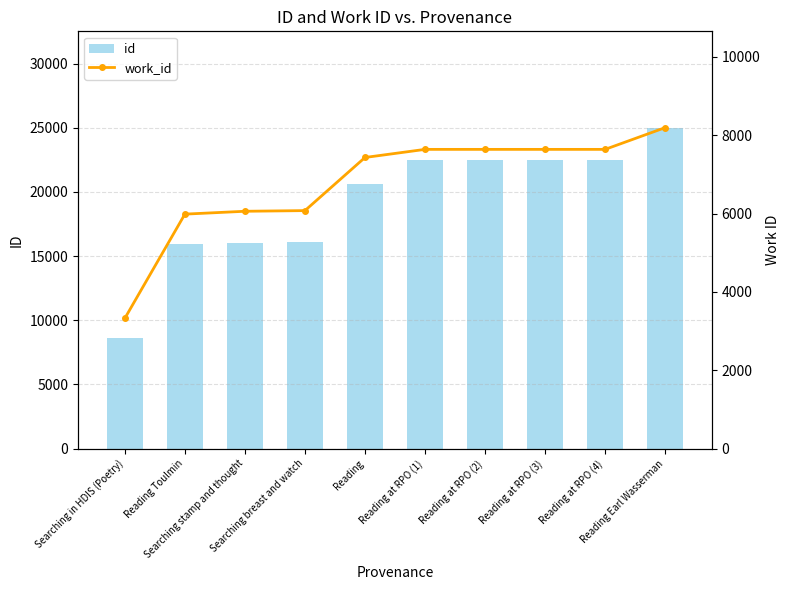

Reading right to left, what are all the values shown in this chart?

id: 25007	22514	22513	22512	22511	20623	16085	16054	15919	8596
work_id: 8194	7639	7639	7639	7639	7432	6076	6059	5986	3327